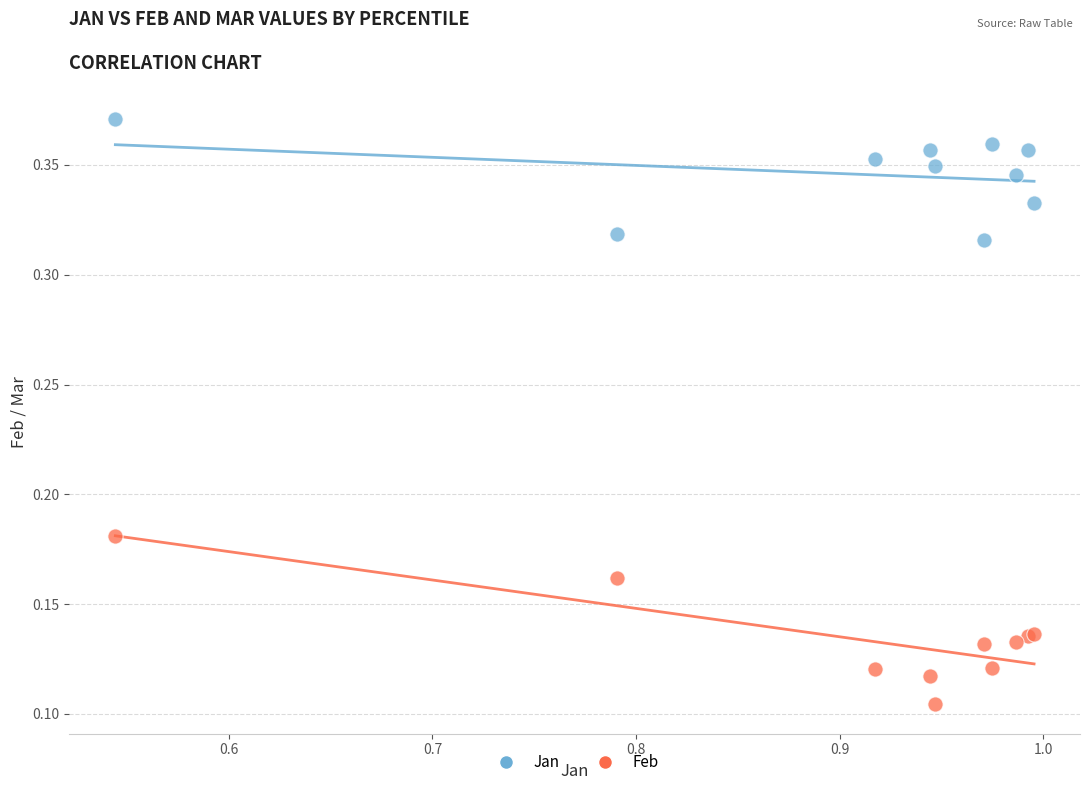

Which series contains the lowest Y value?

Feb